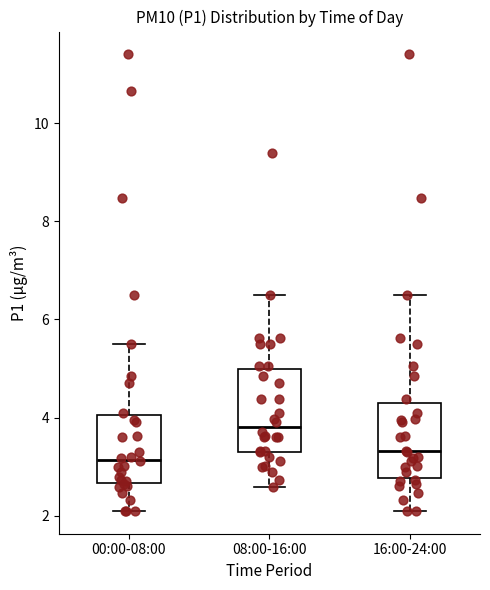

Reading left to right, read every box against the y-axis: the position of its median line, the range the box covers, and the ends of its whiskers. The values are not printed on the chart, so give them approximately, as read against the axis.

00:00-08:00: median 3.2, box 2.6 to 4.0, whiskers 2.2 to 5.6
08:00-16:00: median 3.8, box 3.4 to 5.0, whiskers 2.6 to 6.6
16:00-24:00: median 3.4, box 2.8 to 4.4, whiskers 2.2 to 6.6